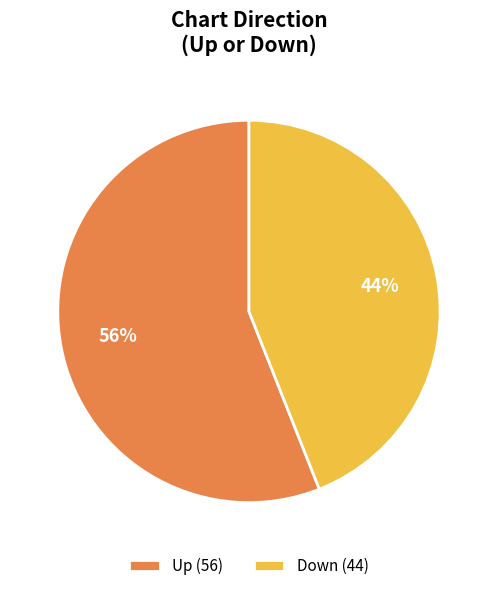

Count the number of slices in the pie.

2